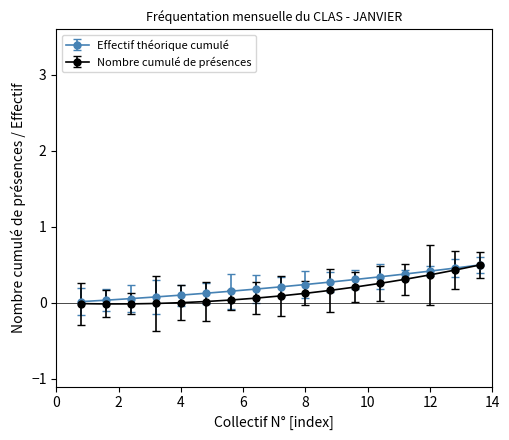

Which series has the widest spread of values?

Nombre cumulé de présences